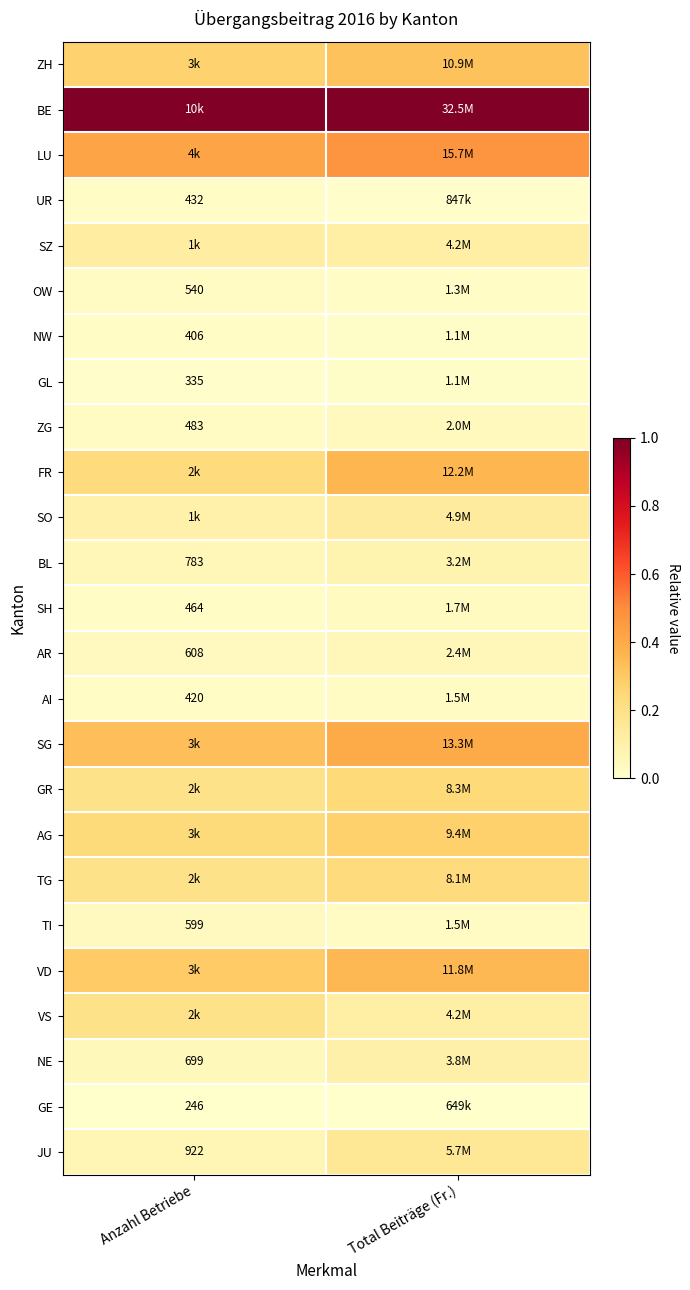

Which has a higher value, Total Beiträge (Fr.) or Anzahl Betriebe?

Total Beiträge (Fr.)